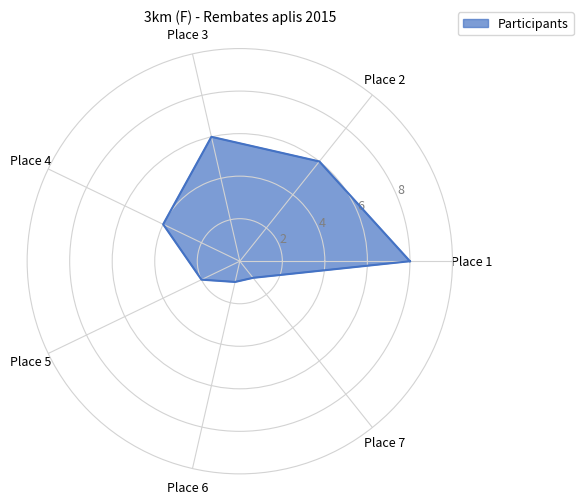

What is the smallest value displayed?

1